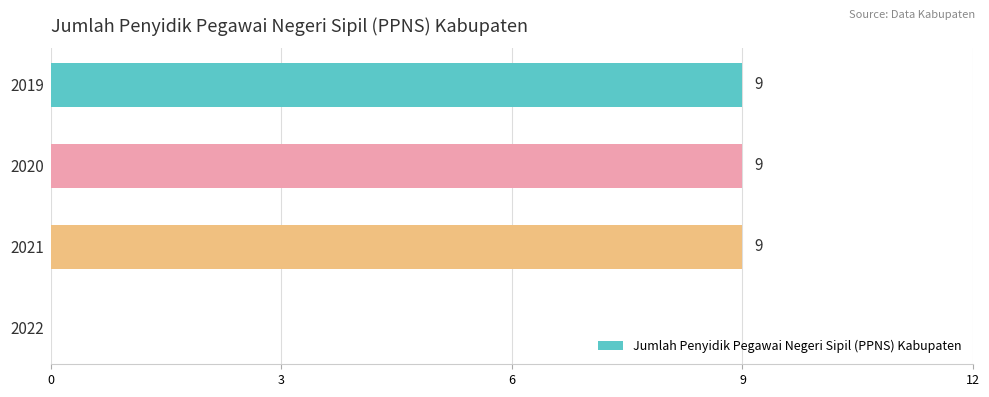

Which has a higher value, 2022 or 2020?

2020